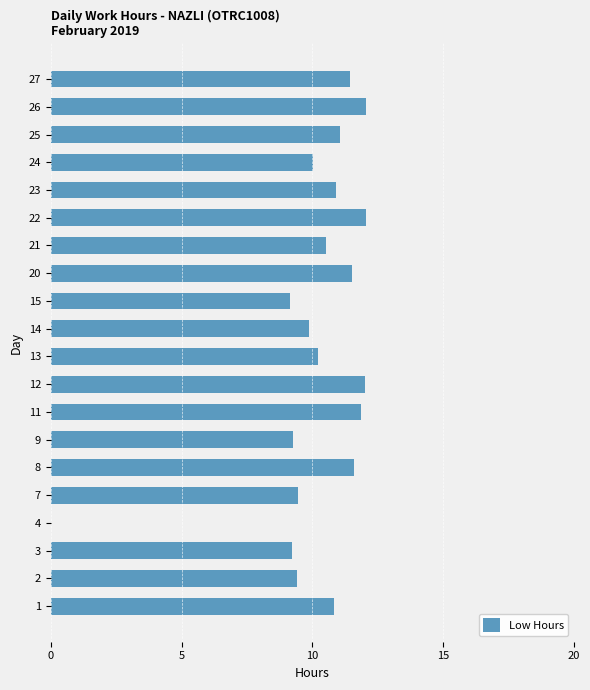

What is the sum of the values at 21 and 15?

19.7